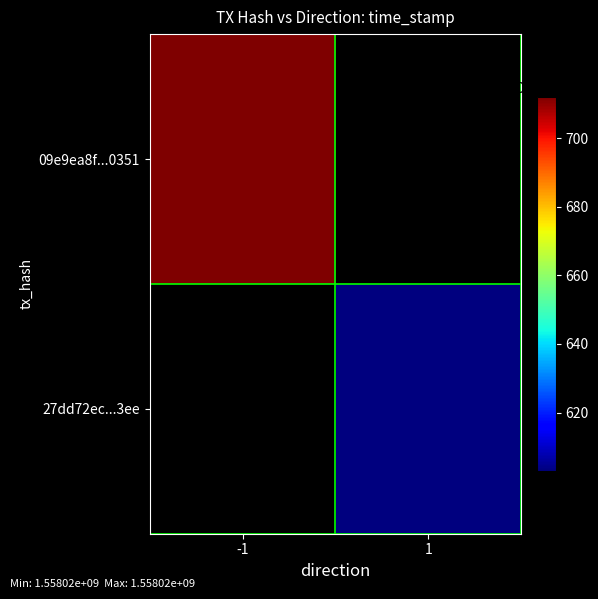

What is the highest value of the 27dd72eccc8eaf129a36cadec9737cf134ee3ee series?

1558021603